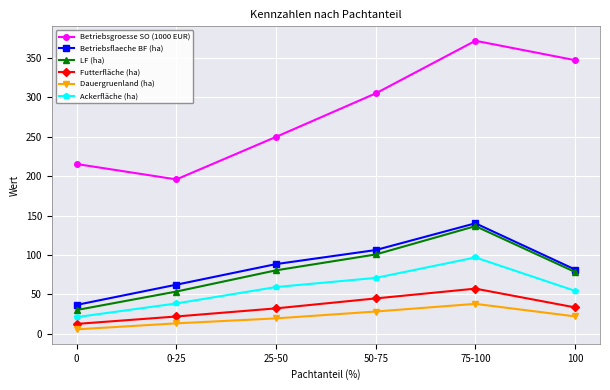

What is the label of the 5th point from the left?

75-100